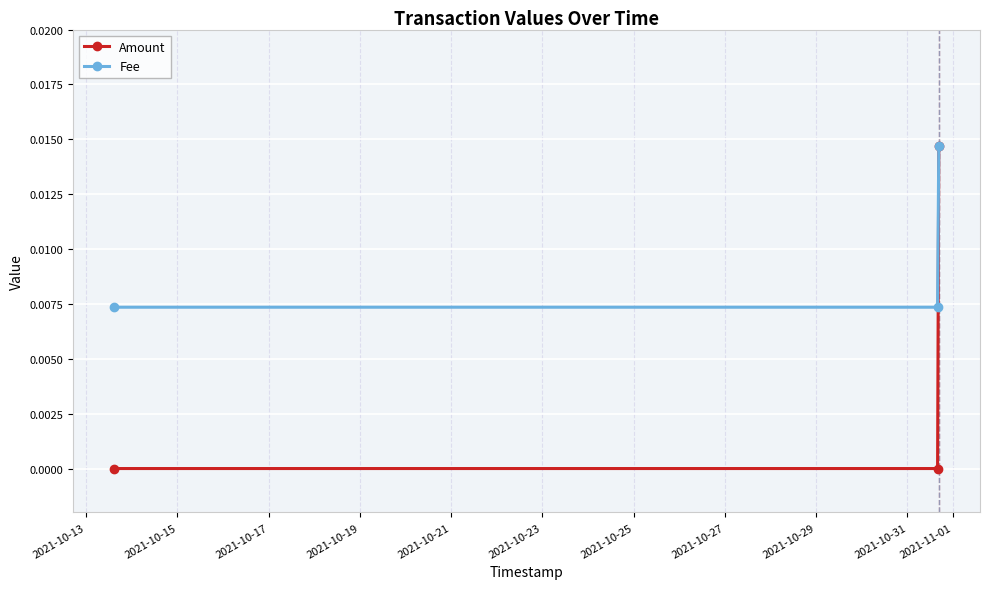

Rank the series by their average value, from lowest to highest.

Amount, Fee